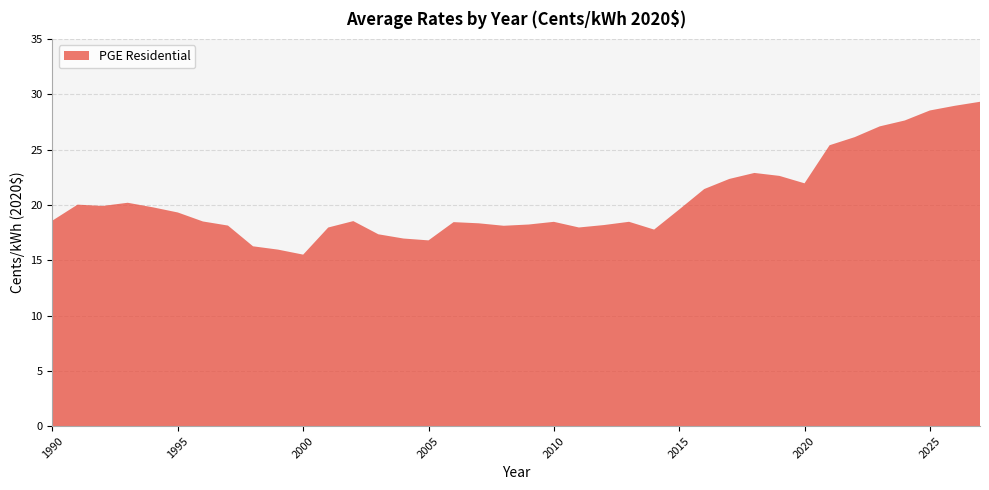

Reading left to right, extract all data points from this chart.

18.6	20.0	19.9	20.2	19.8	19.3	18.5	18.1	16.3	16.0	15.5	18.0	18.5	17.3	17.0	16.8	18.4	18.3	18.1	18.2	18.5	18.0	18.2	18.5	17.8	19.6	21.4	22.3	22.9	22.6	21.9	25.4	26.1	27.1	27.6	28.5	29.0	29.3